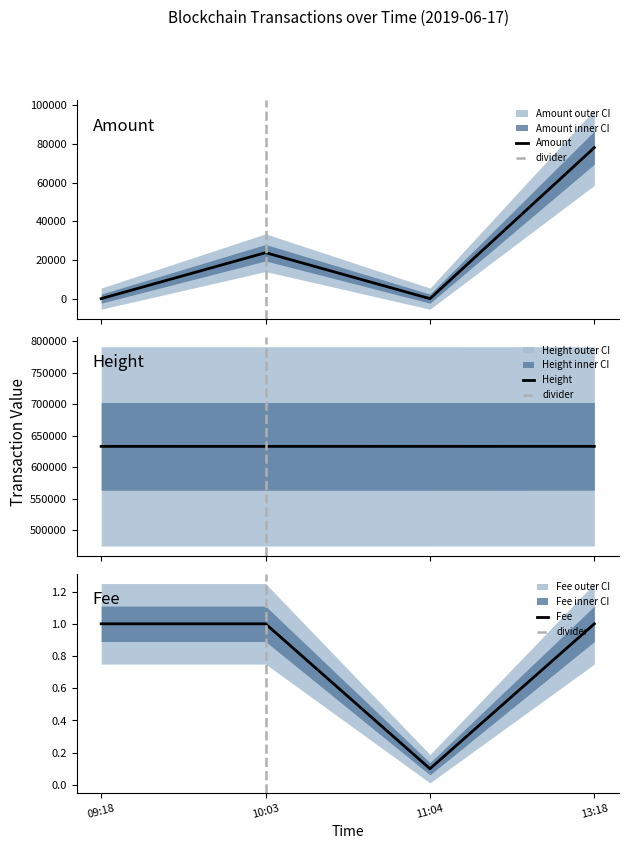

Which series has the largest total across all categories?

Height